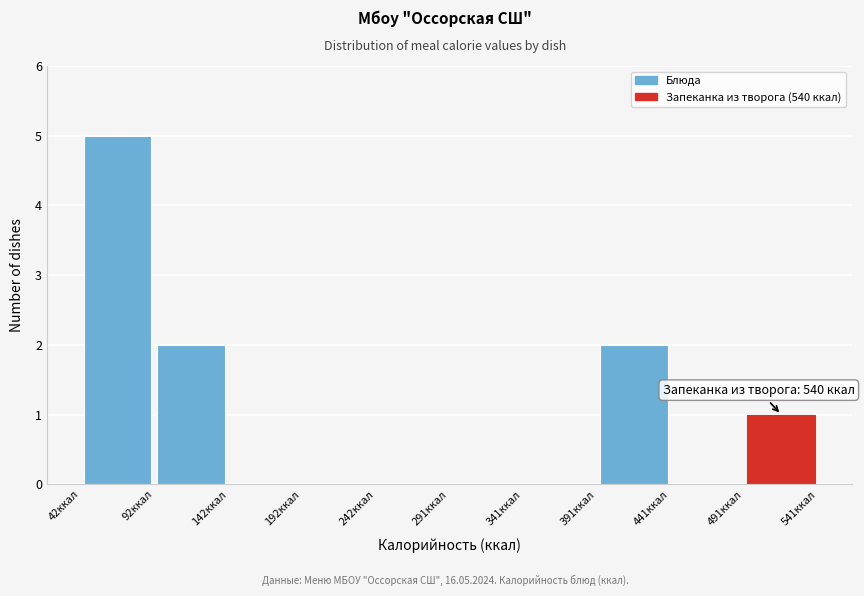

Which range on the x-axis has the tallest bar?

45 to 95